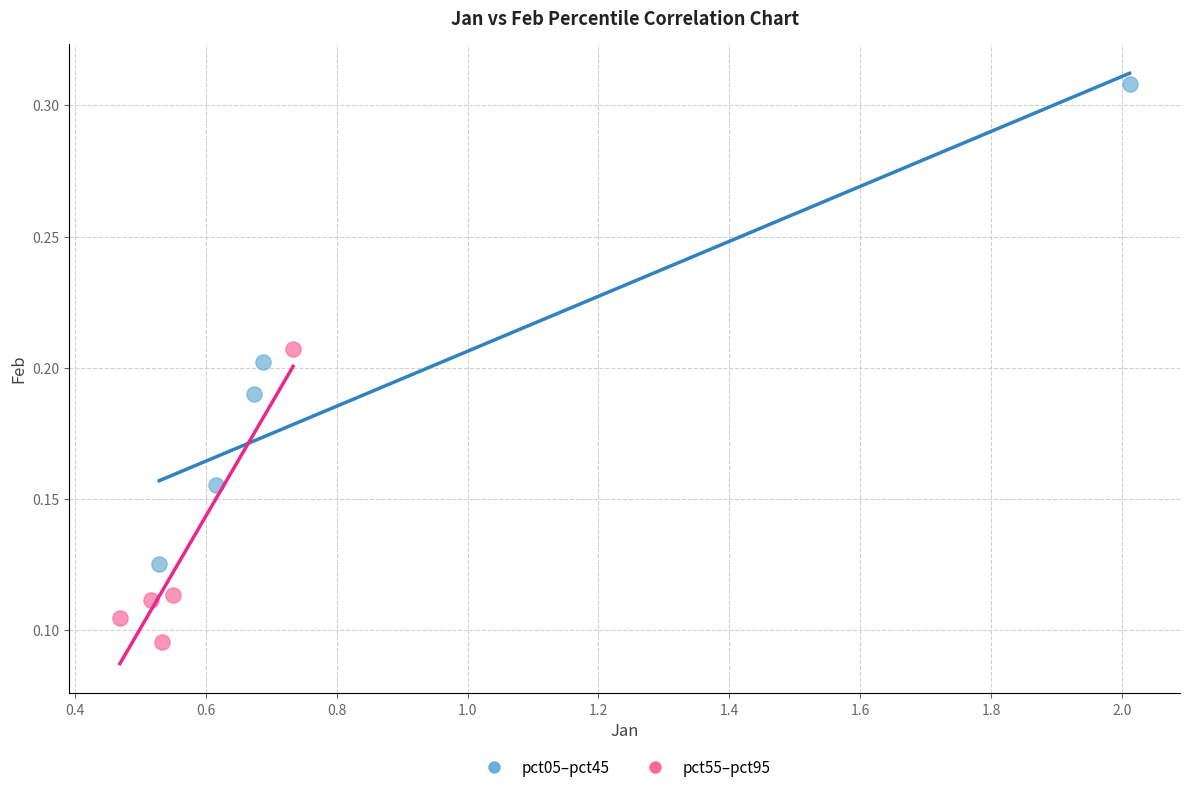

What are all the series names shown in the legend?

pct05–pct45, pct55–pct95